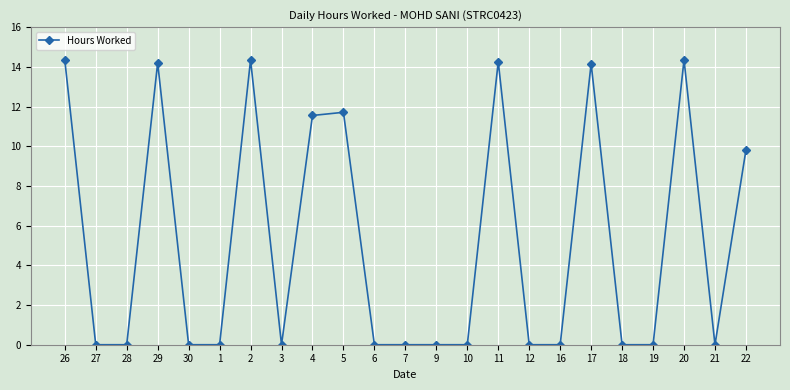

What is the change in value from 27 to 29?

+14.2